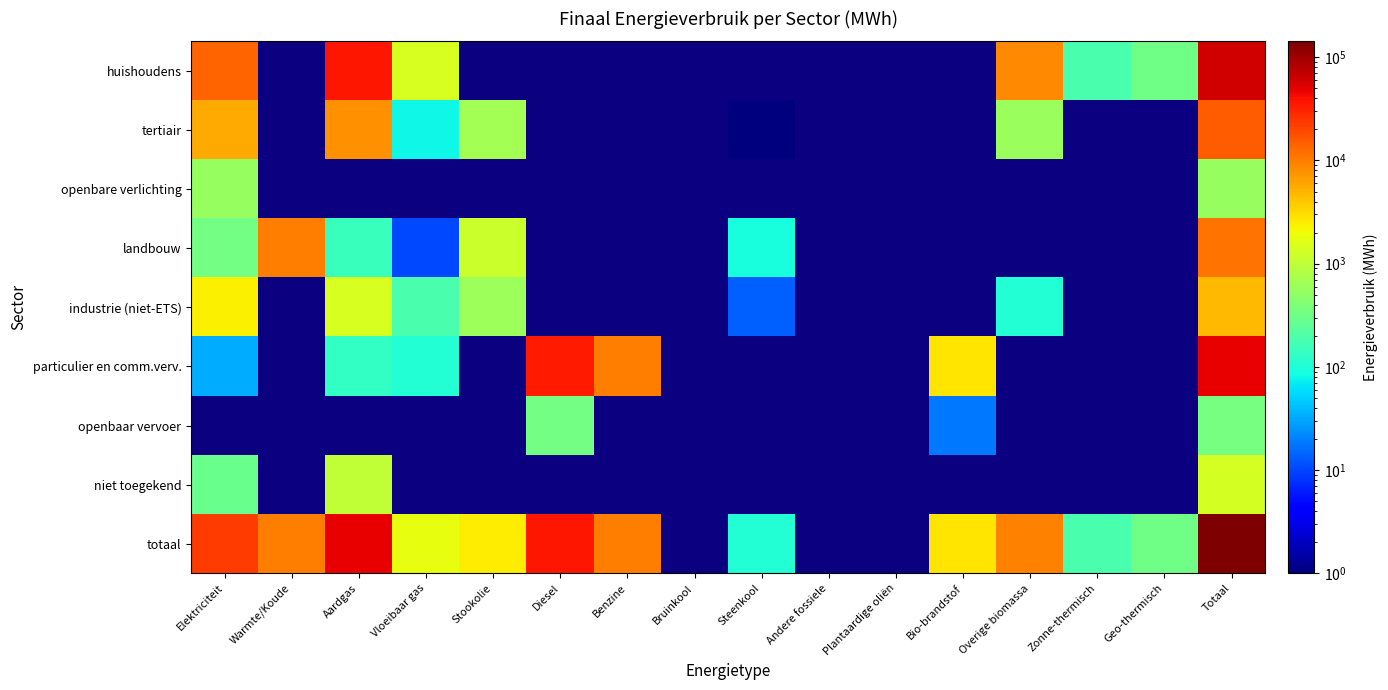

At how many categories does at least one series exceed 57103?

1